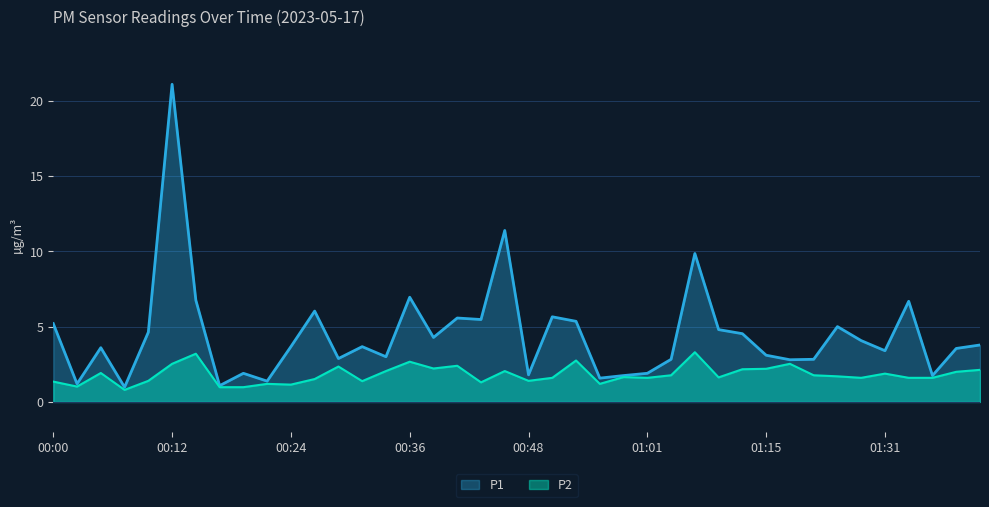

What is the lowest value of the P1 series?

1.0